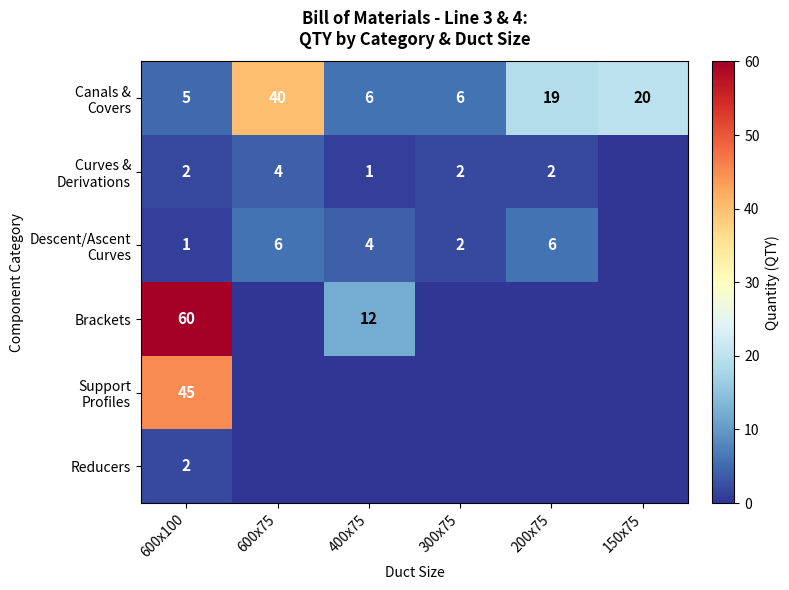

Which series has the largest total across all categories?

Canals & Covers